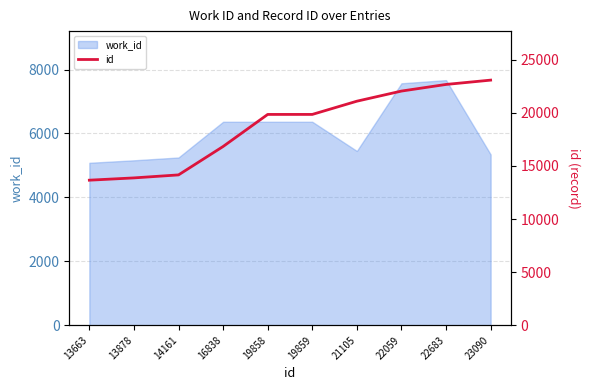

The work_id series shows 2239 at 23090. True or false?

False